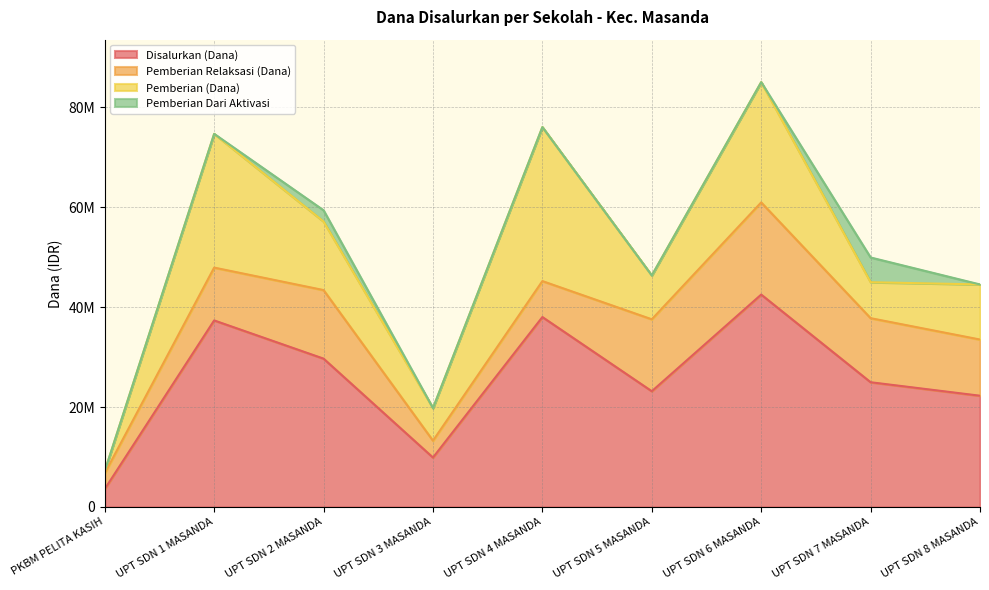

List the series in order of their peak value, highest first.

Disalurkan (Dana), Pemberian (Dana), Pemberian Relaksasi (Dana), Pemberian Dari Aktivasi